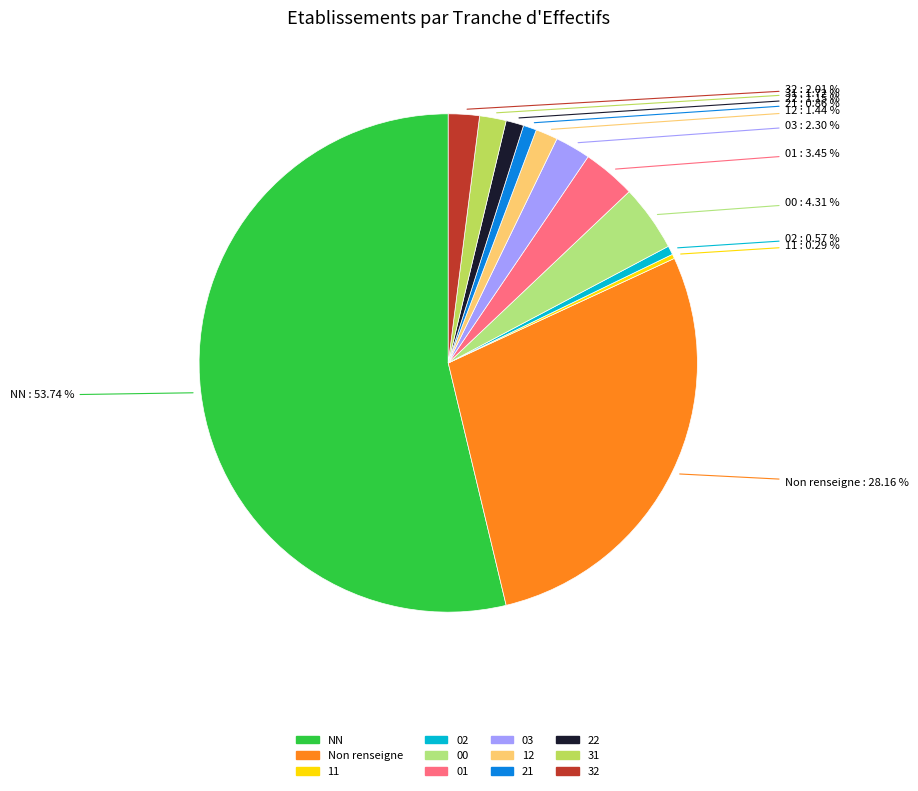

How many segments does this pie chart have?

12